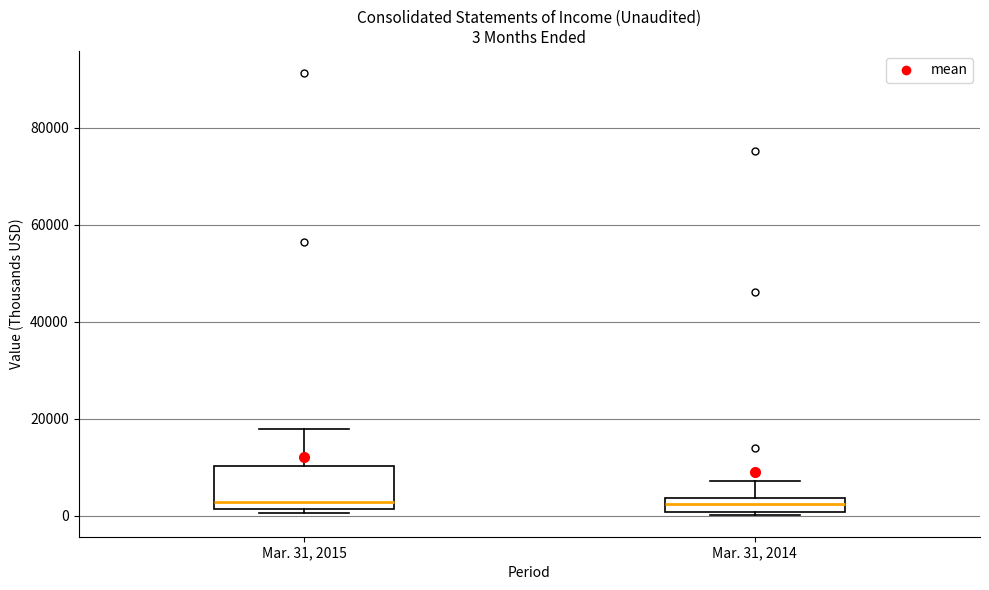

Comparing the boxes themselves (not the whiskers), which one is the tallest?

Mar. 31, 2015